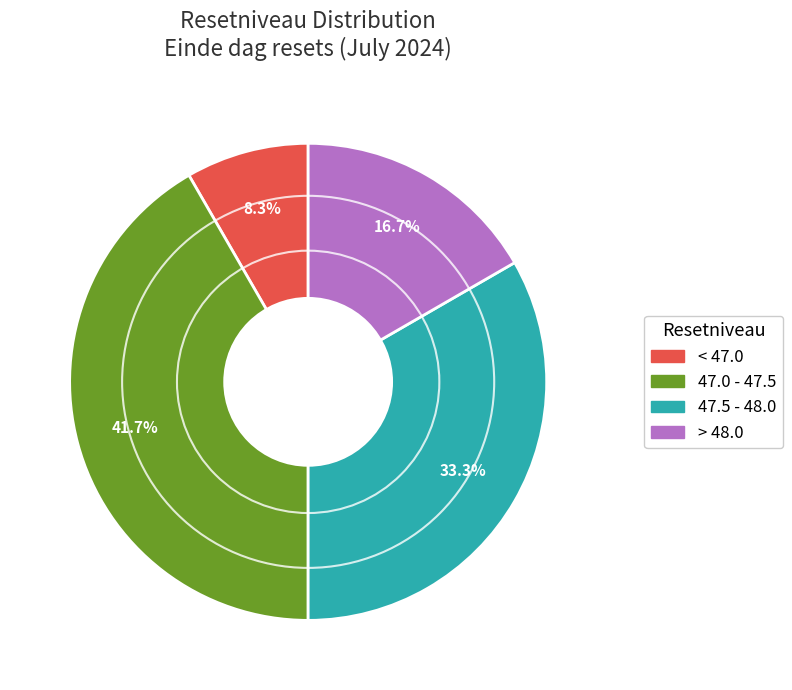

Is there a majority slice in this chart?

No